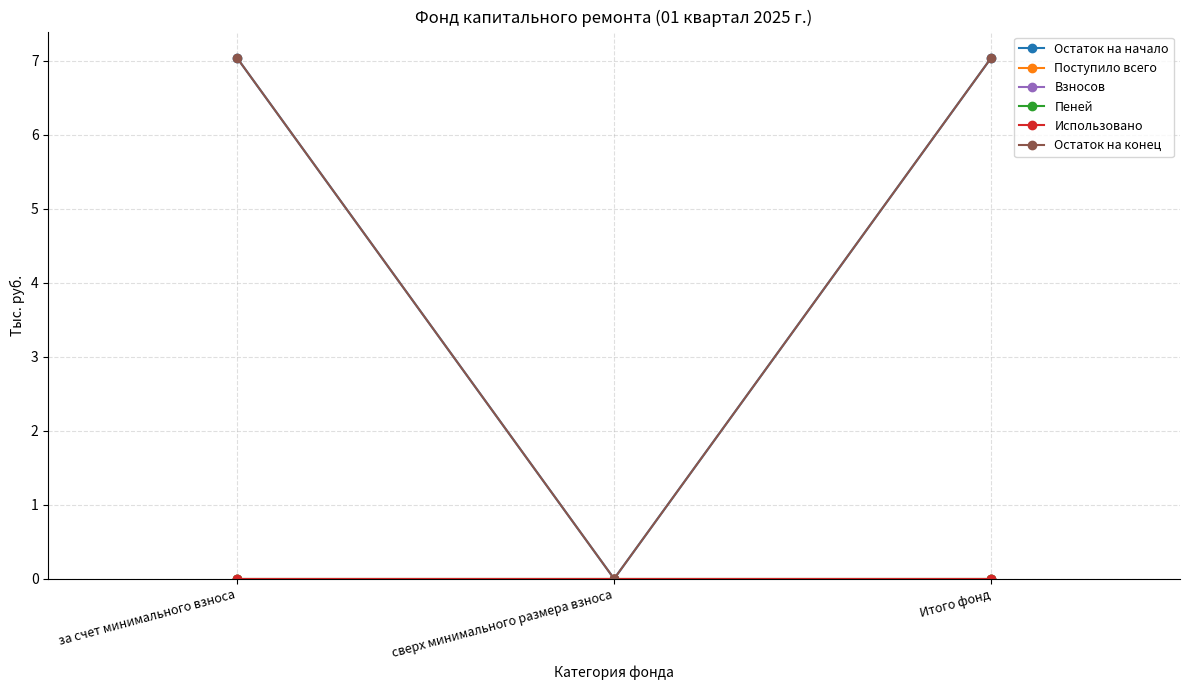

What is the sum of all Остаток на начало values?

14.1